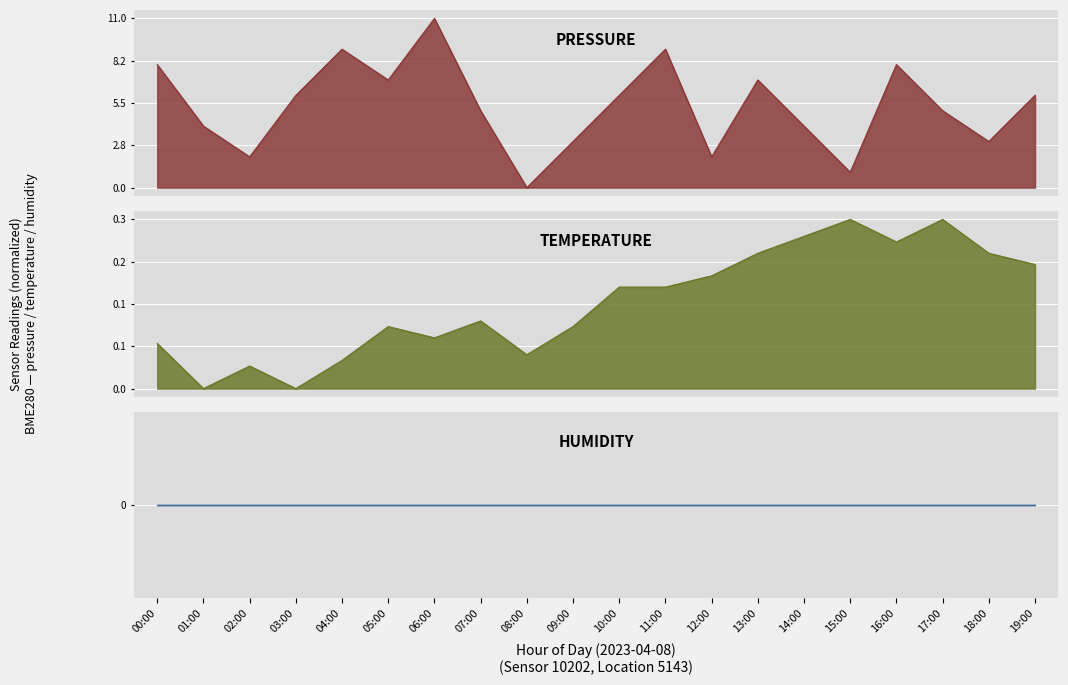

Where is the first local maximum for pressure?

04:00